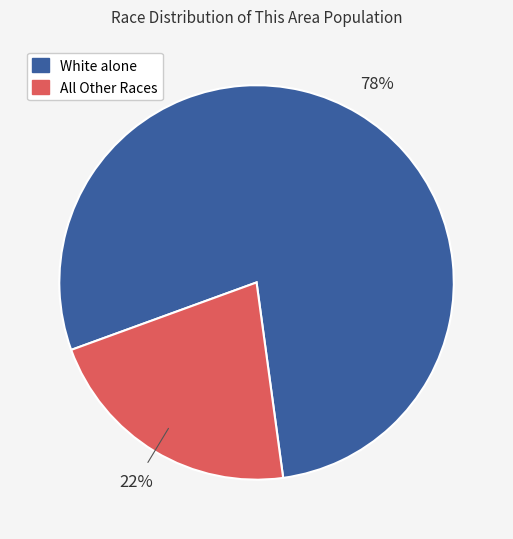

Is there a majority slice in this chart?

Yes